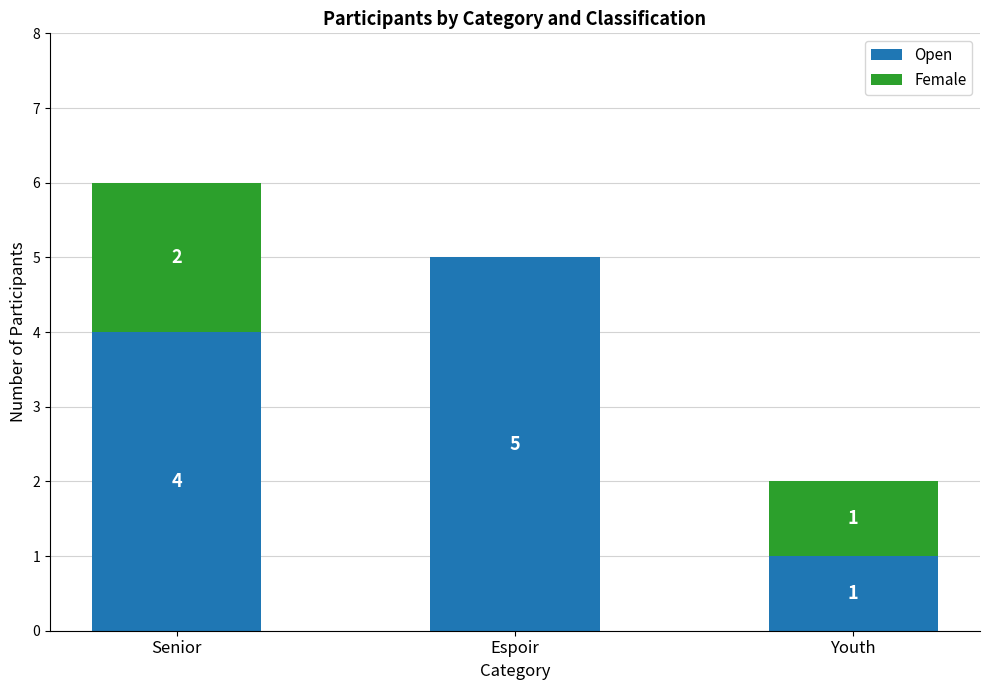

What value does the Open series have at Senior?

4